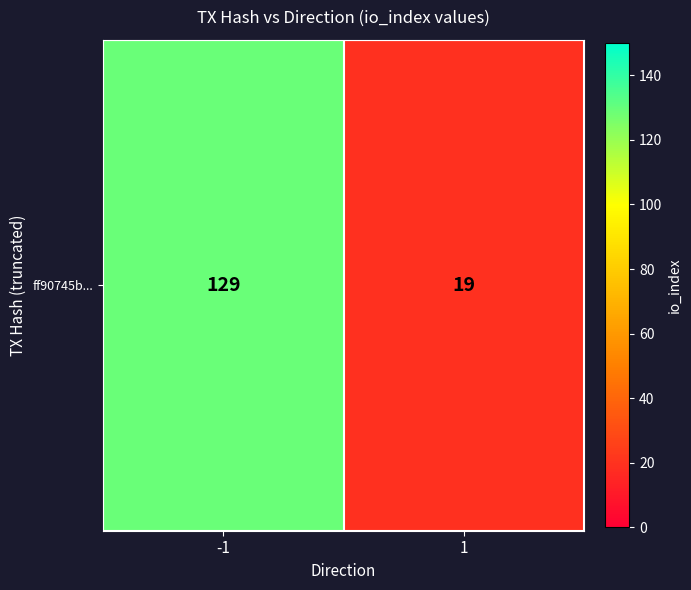

How many distinct data groups are displayed?

1